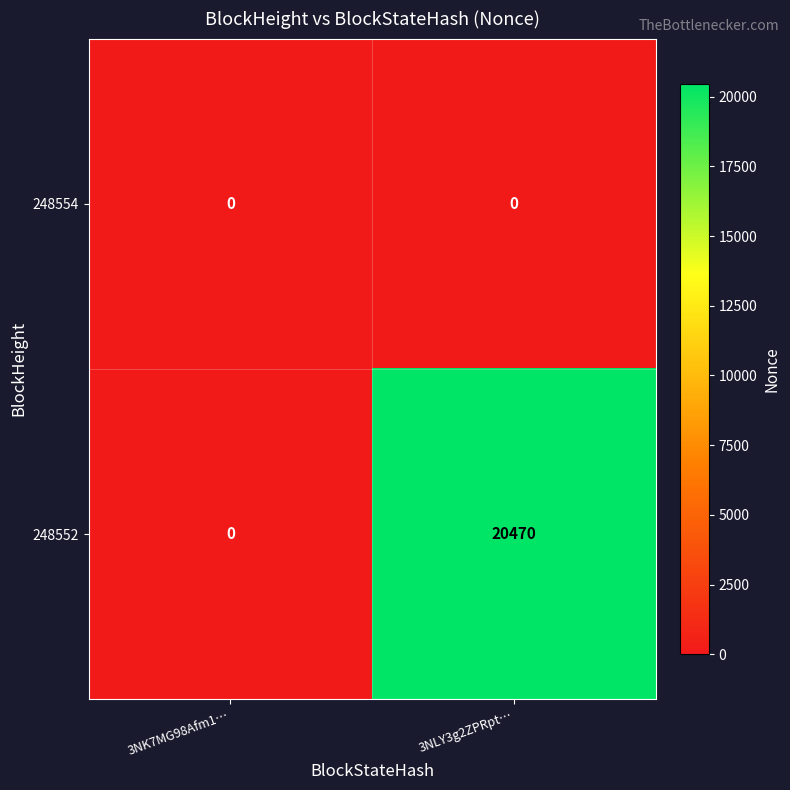

Which label corresponds to the largest value in the chart?

3NLY3g2ZPRpt…